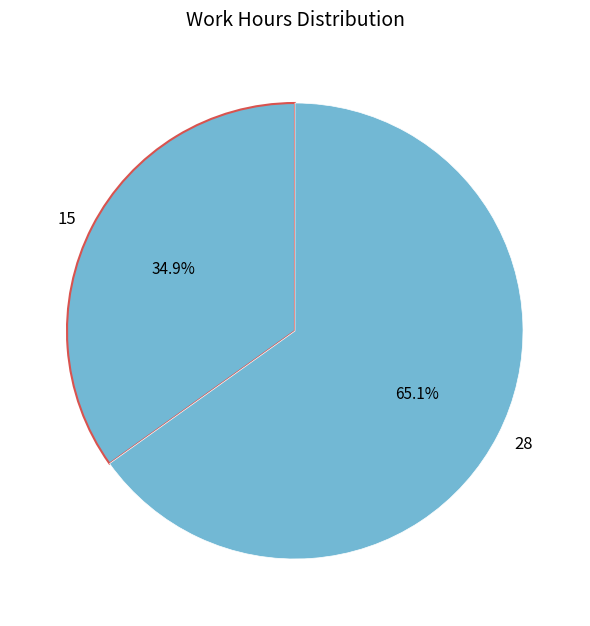

Rank the categories by value from highest to lowest.

28, 15